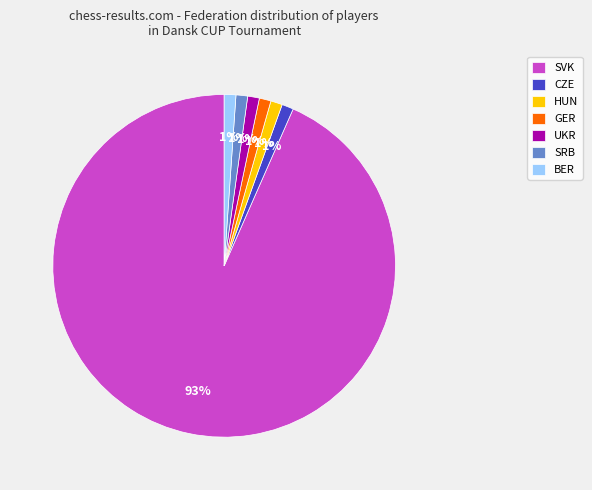

To the nearest percent, what is the average slice percentage?

14%